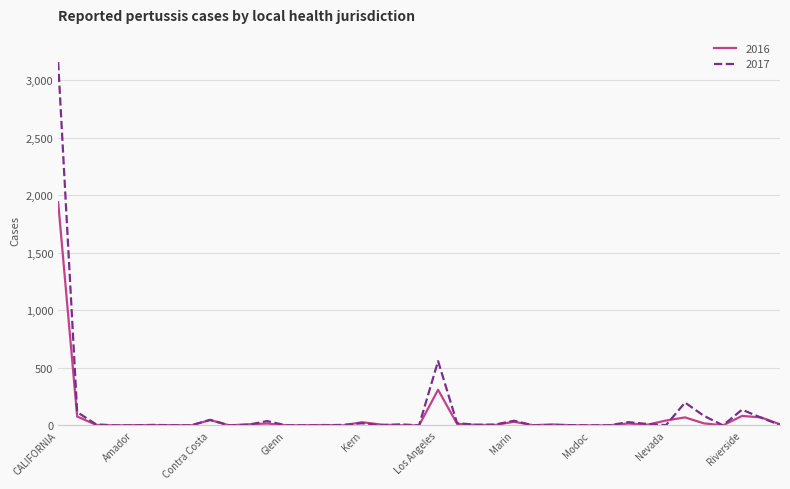

What is the difference between the maximum and minimum values in the 2016 series?

1938